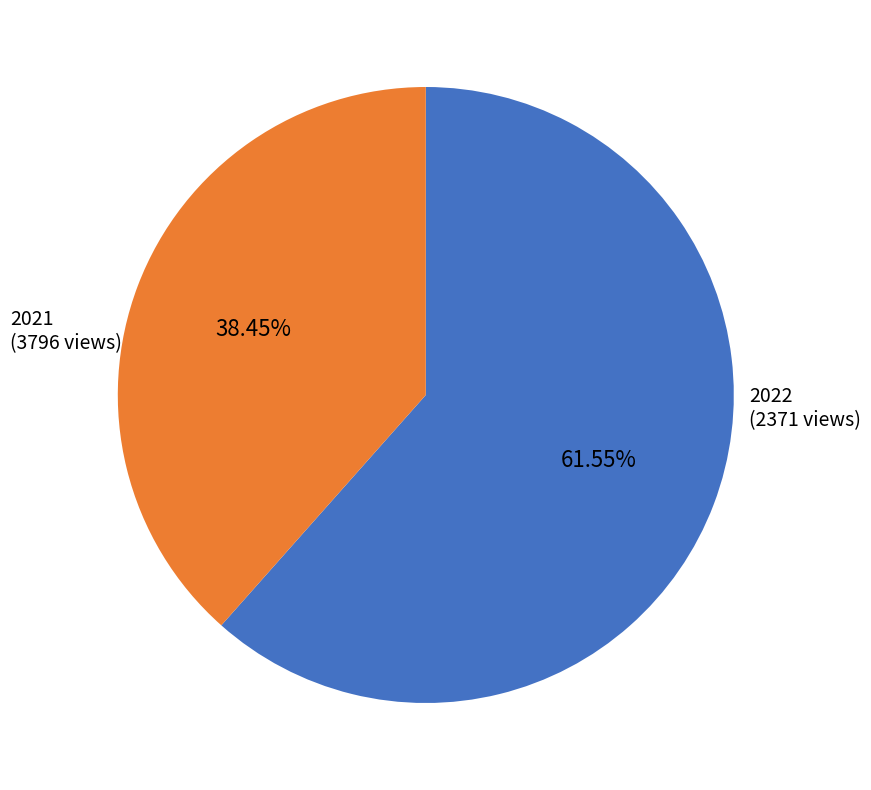

Is there any slice that represents more than half of the pie?

Yes